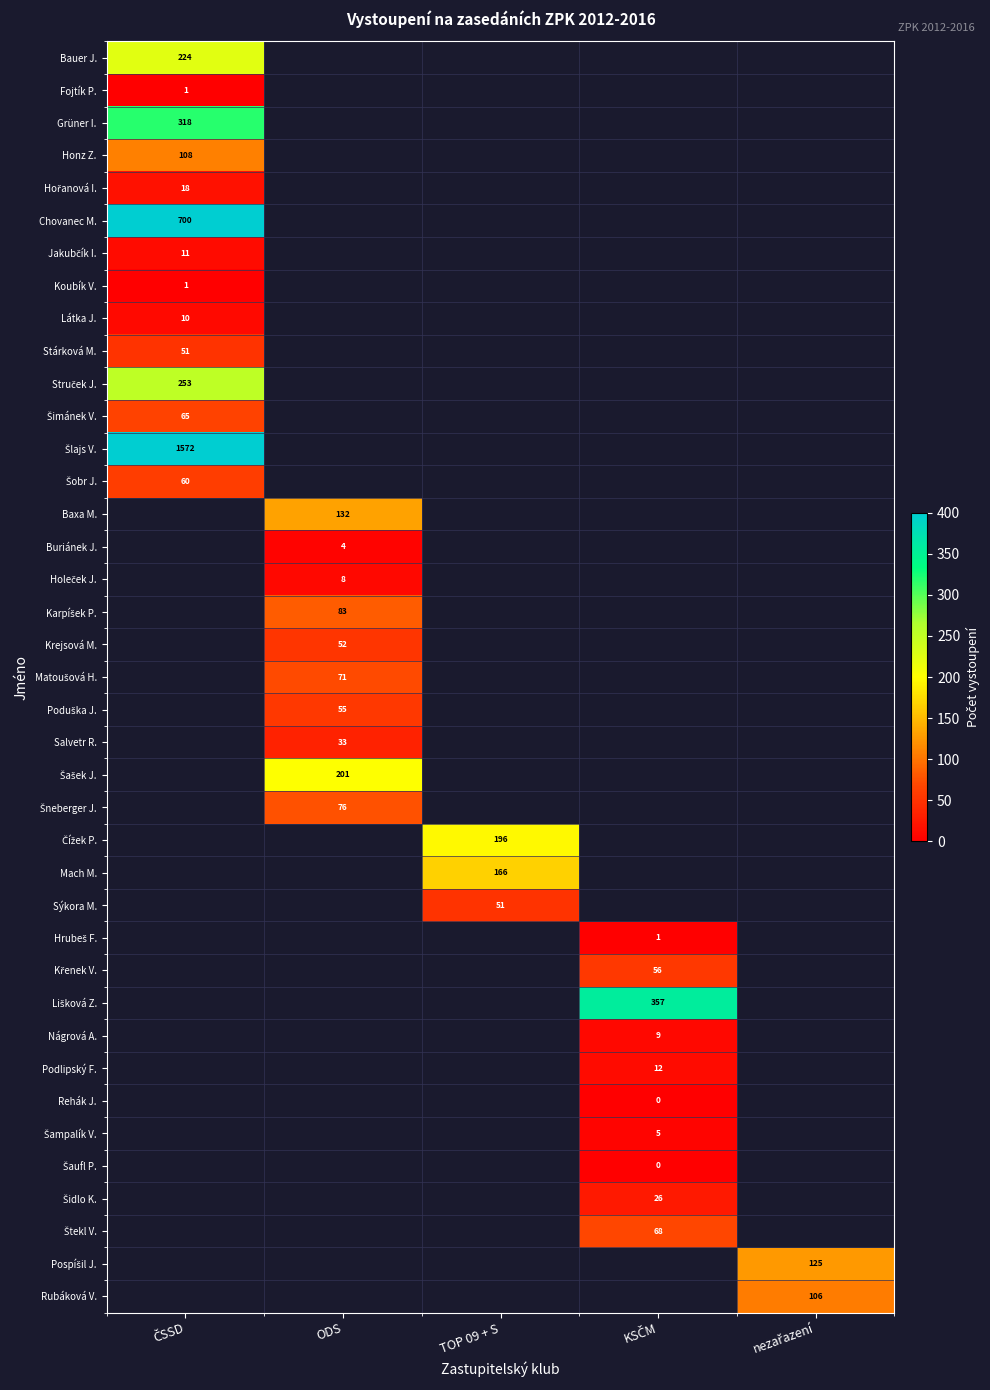

Count the number of data series in this chart.

39